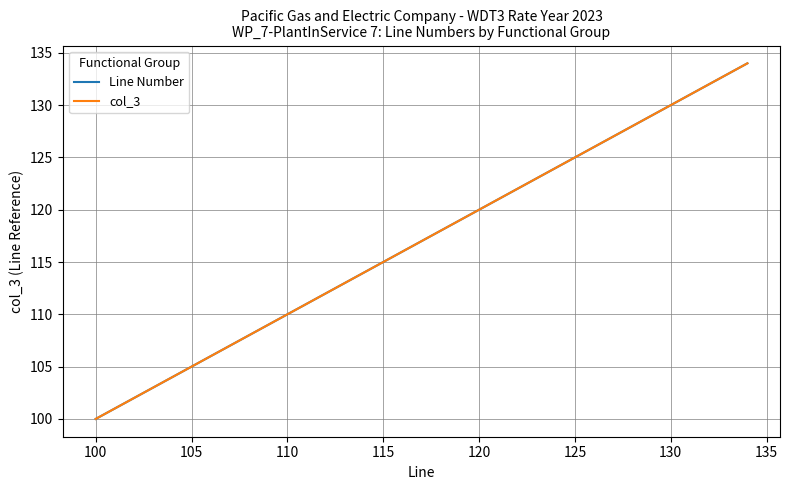

Does the chart have visible grid lines?

Yes